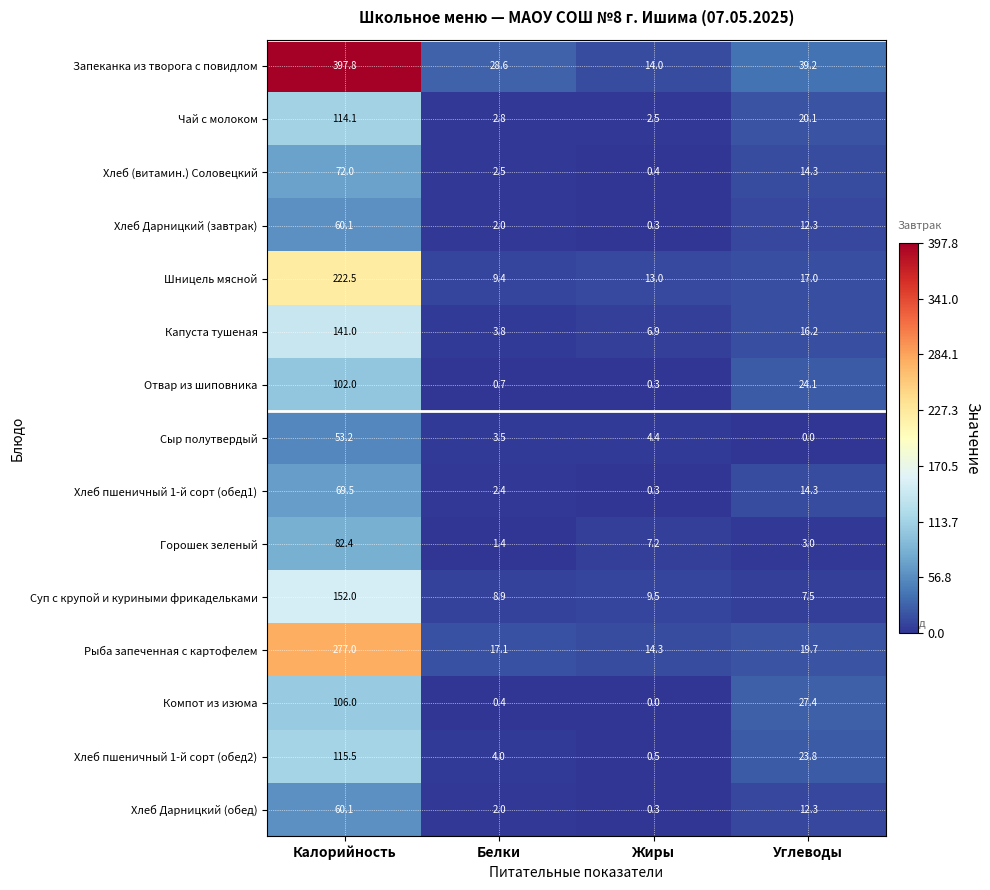

What is the minimum value for Капуста тушеная?

3.8